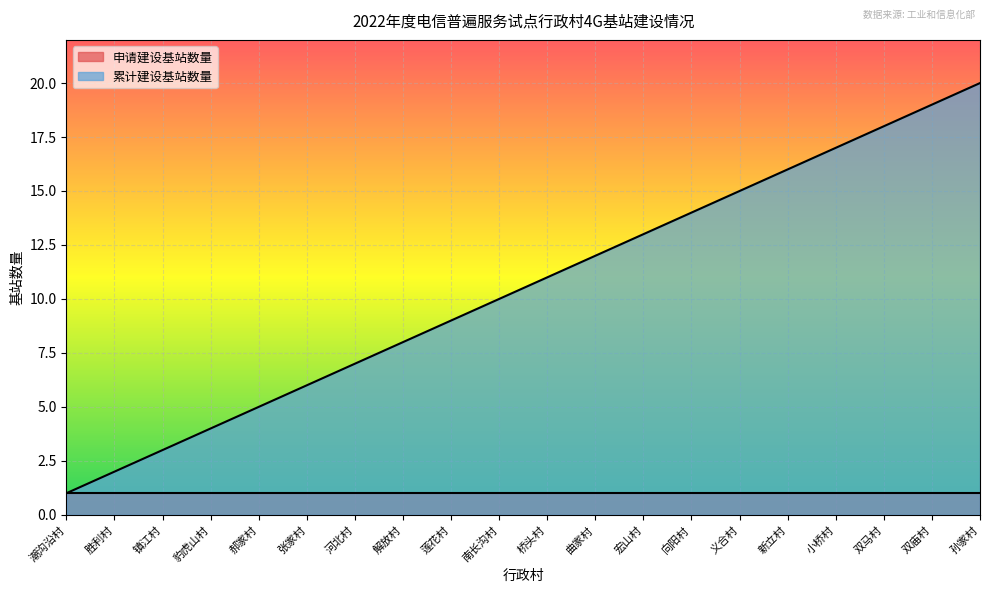

How many data points are less than 11?

10